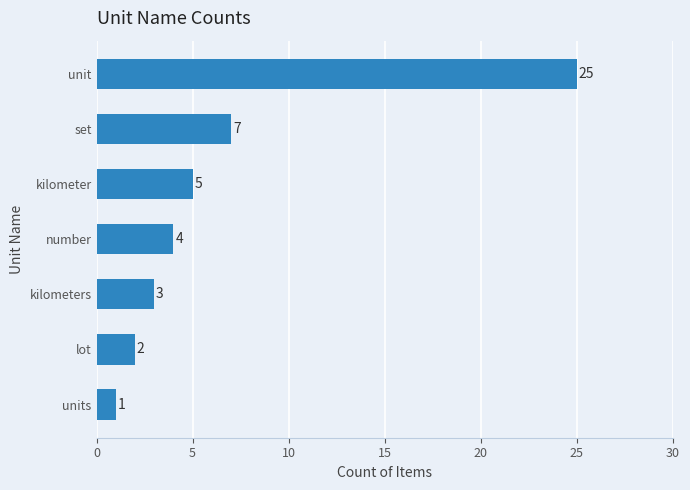

At which label is the value closest to 13?

set